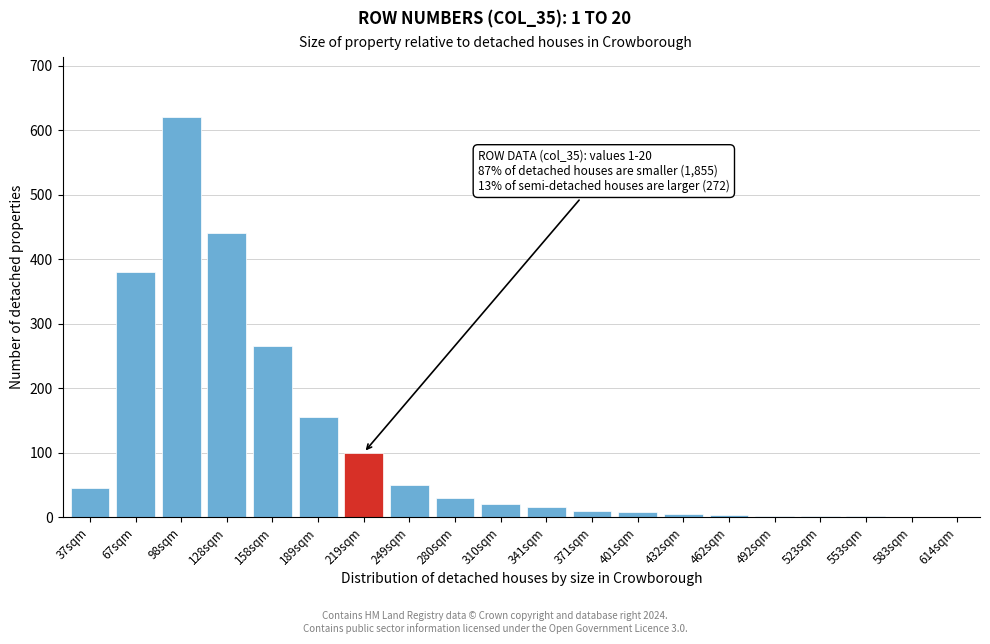

Is it true that the value at 280sqm is 53?

False